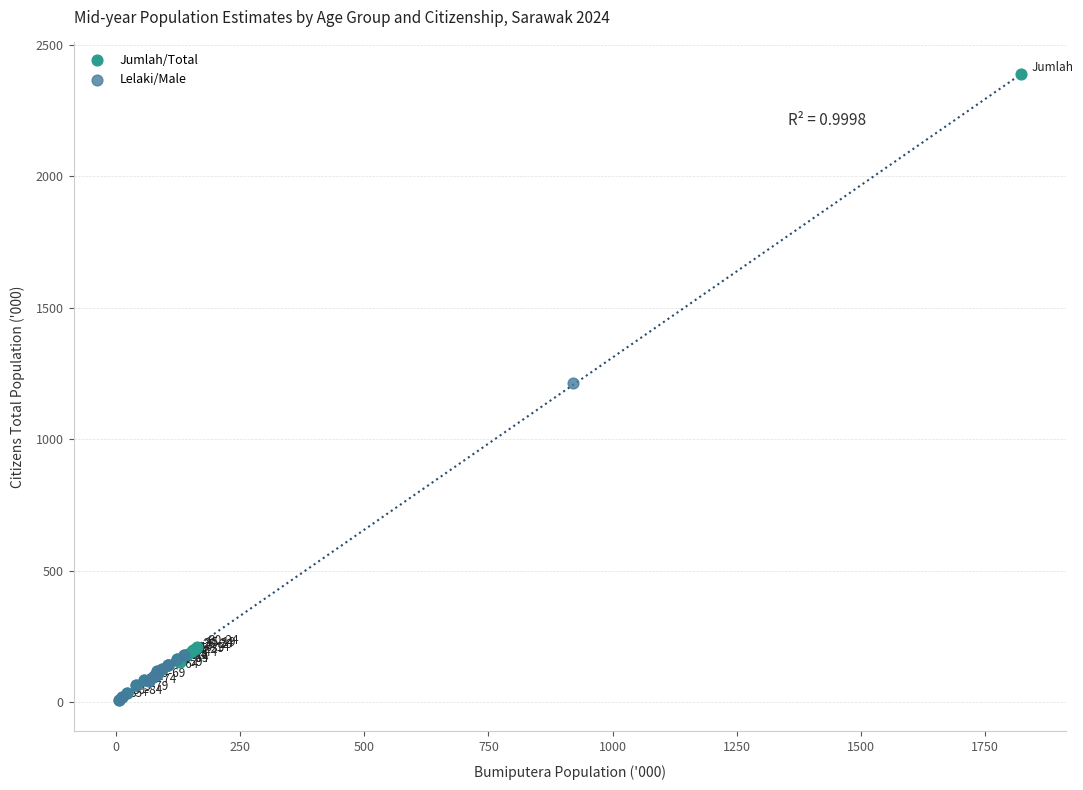

What are all the series names shown in the legend?

Jumlah/Total, Lelaki/Male